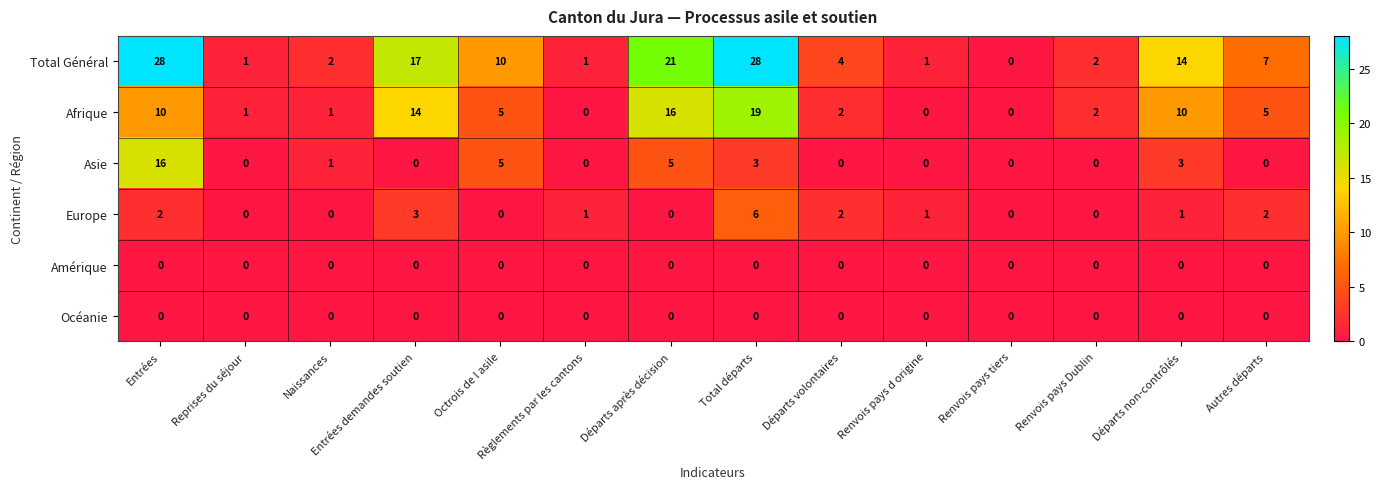

Which series changed the most between Octrois de l asile and Règlements par les cantons?

Total Général